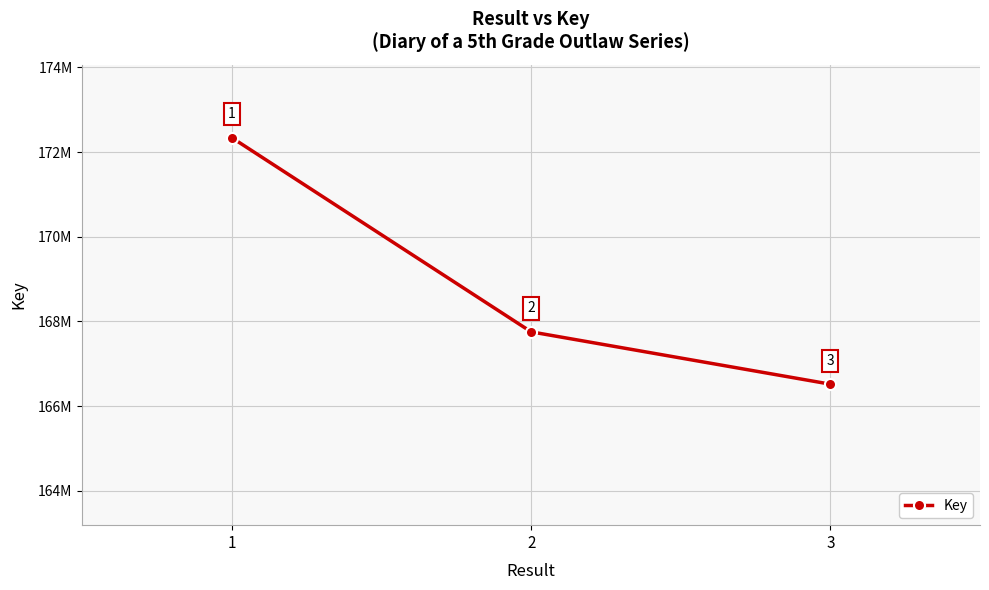

What is the average value?

168868763